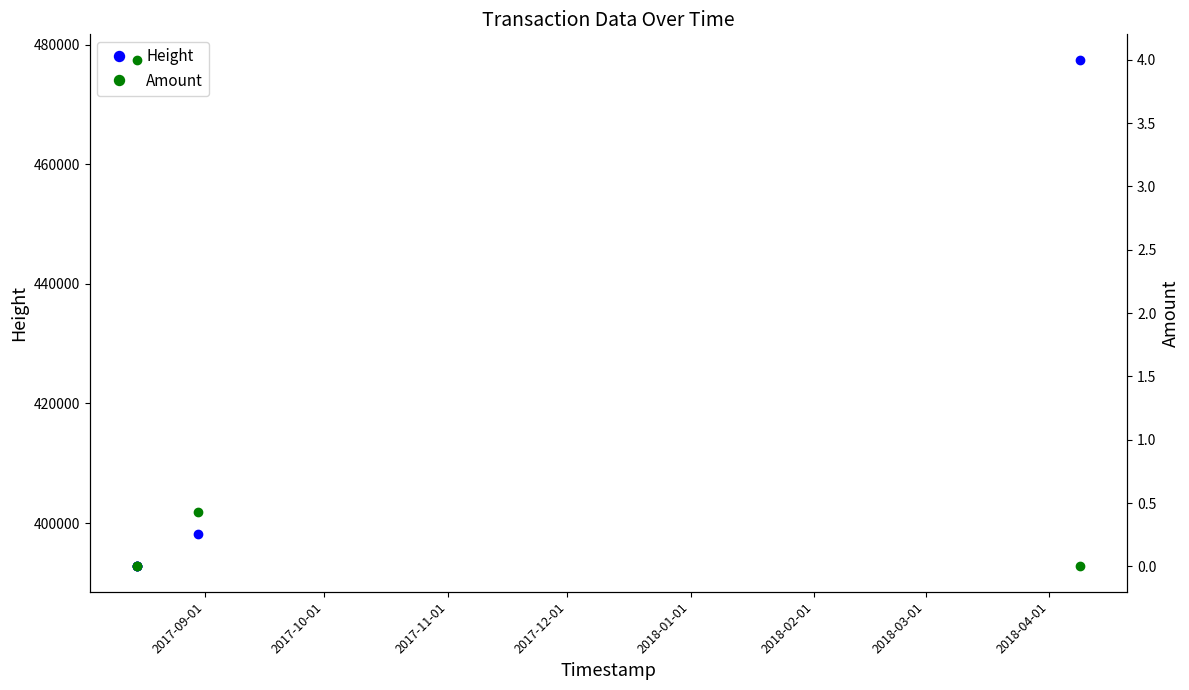

What is the maximum value for Height?

477485